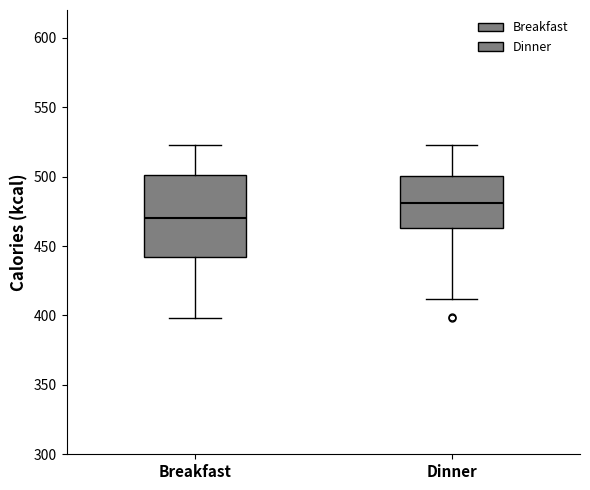

Reading left to right, read every box against the y-axis: the position of its median line, the range the box covers, and the ends of its whiskers. The values are not printed on the chart, so give them approximately, as read against the axis.

Breakfast: median 470, box 440 to 500, whiskers 400 to 525
Dinner: median 480, box 465 to 500, whiskers 410 to 525